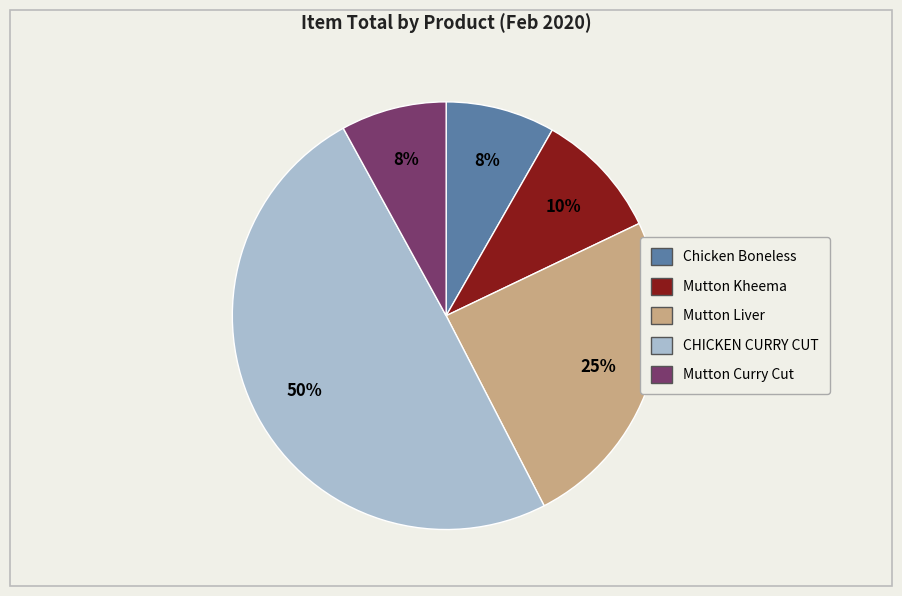

To the nearest percent, what is the difference between the largest and smallest slice percentages?

42%